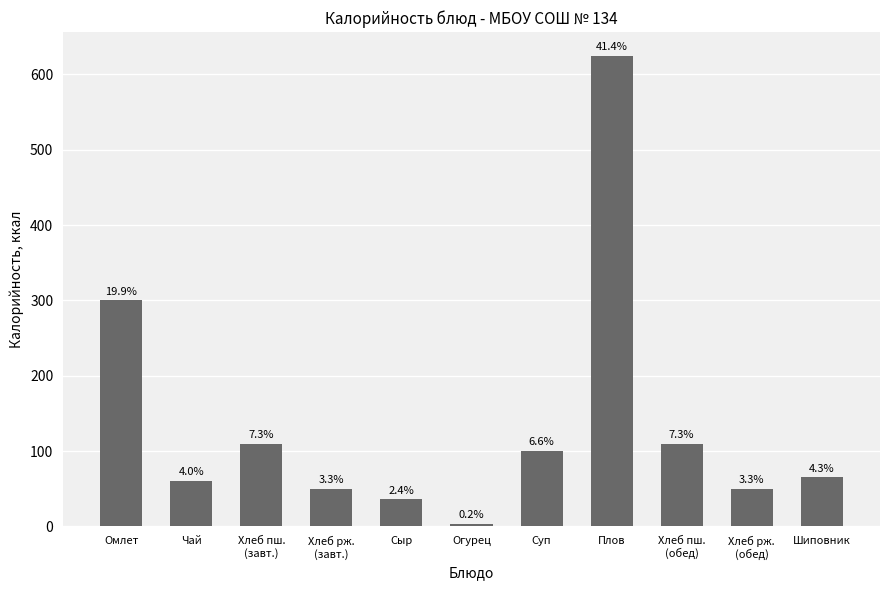

Rank the categories by value from highest to lowest.

Плов, Омлет, Хлеб пш.
(завт.), Хлеб пш.
(обед), Суп, Шиповник, Чай, Хлеб рж.
(завт.), Хлеб рж.
(обед), Сыр, Огурец